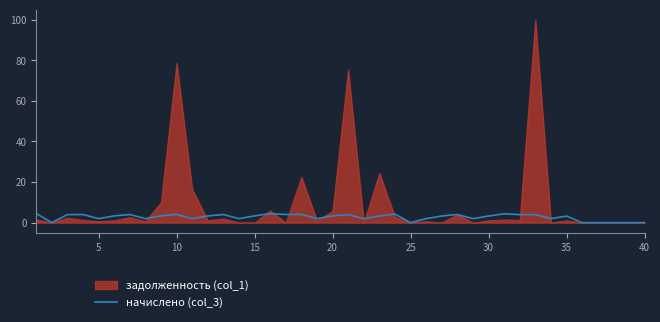

The начислено (col_3) series shows 3.2 at 35. True or false?

True